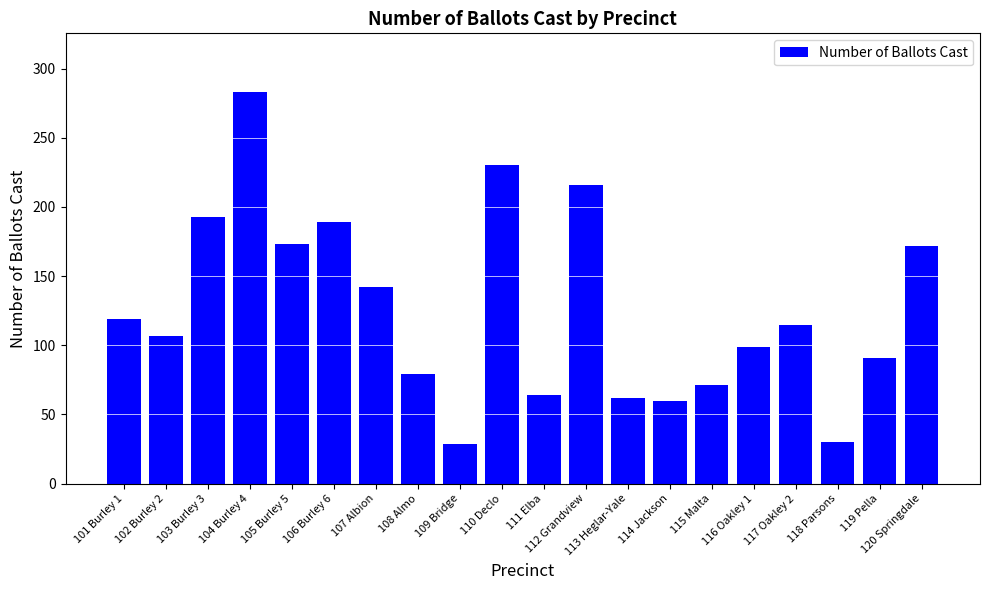

What is the label of the 11th bar from the left?

111 Elba